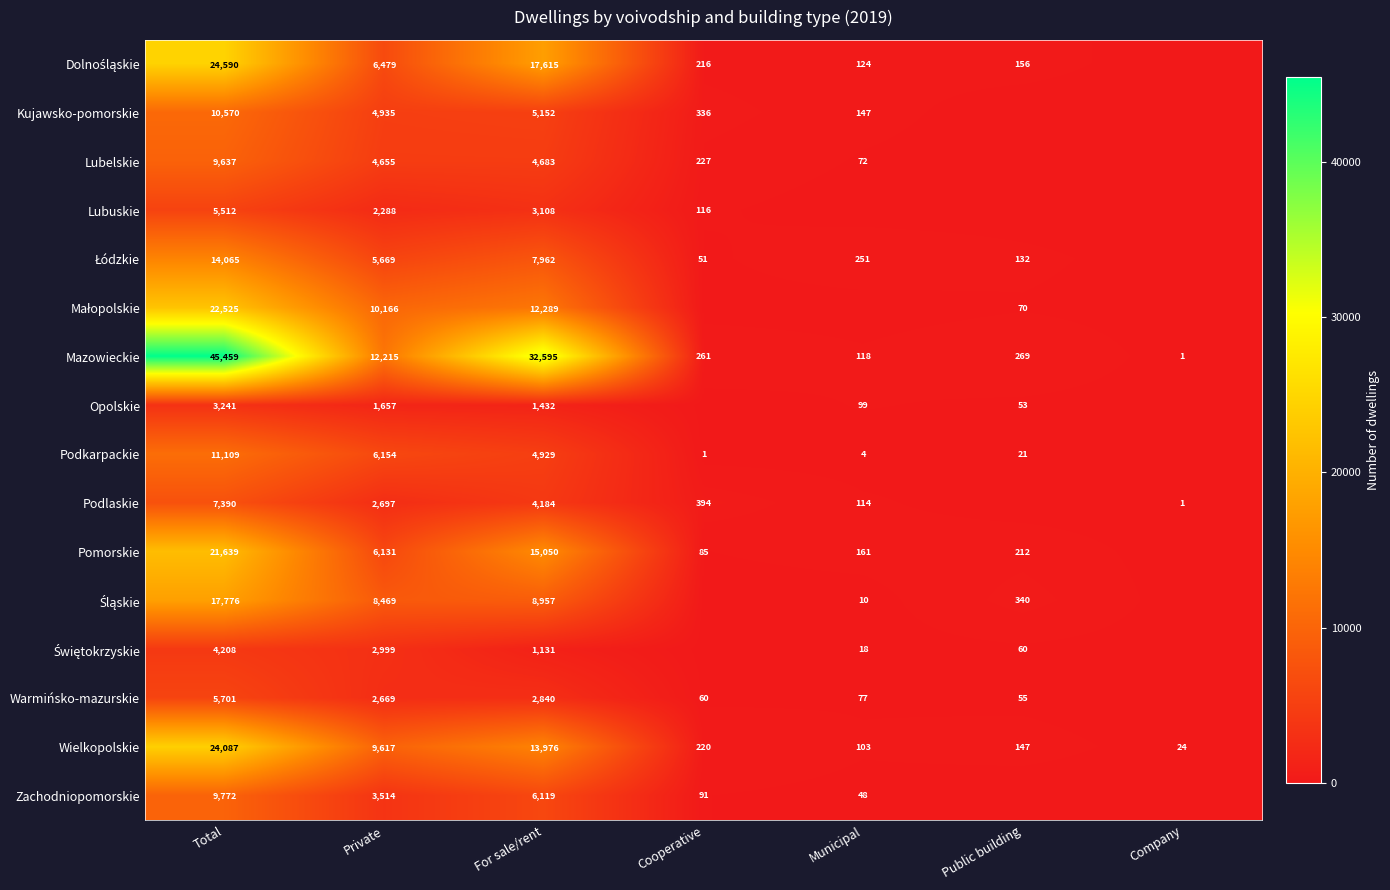

What is the difference between the second highest and second lowest values in the Mazowieckie series?

32477